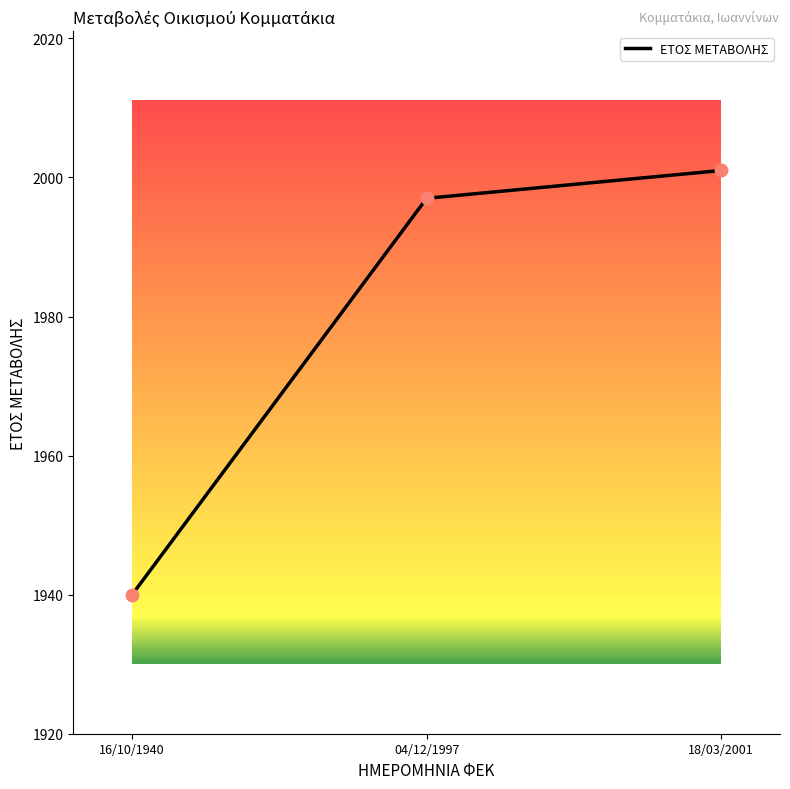

Which has a higher value, 18/03/2001 or 04/12/1997?

18/03/2001